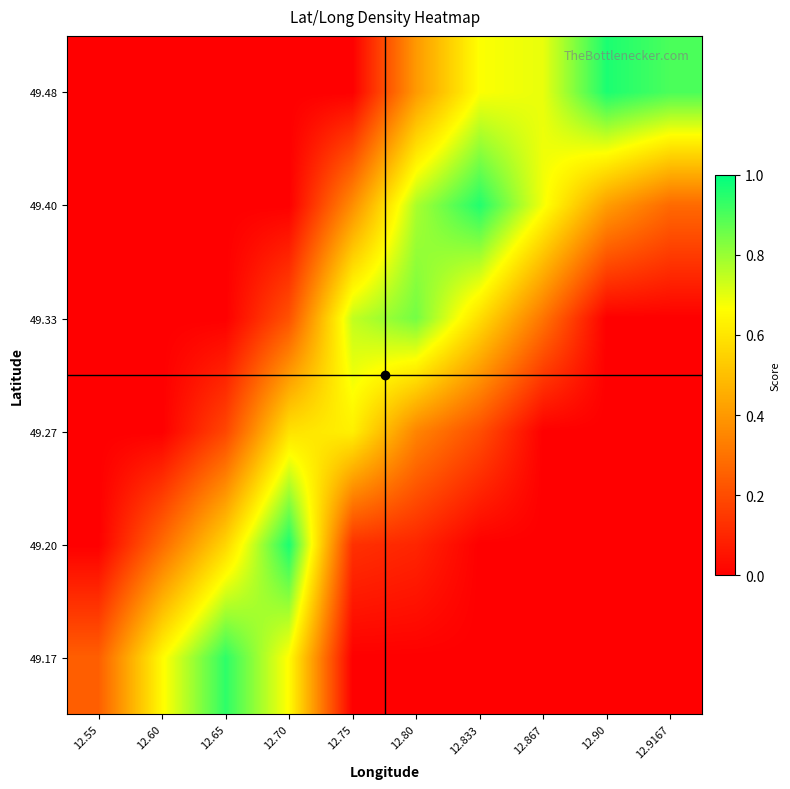

Count the number of data series in this chart.

6